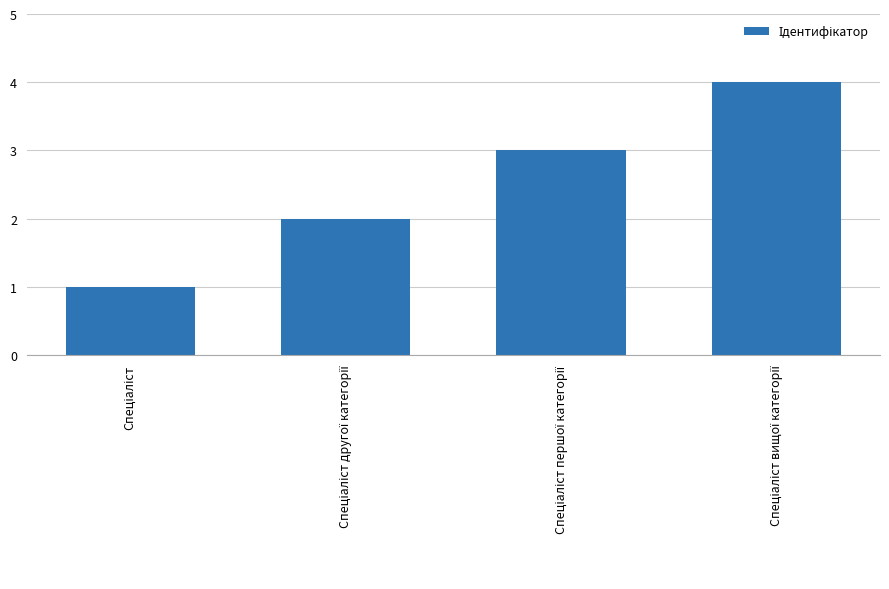

Does the chart contain any negative values?

No